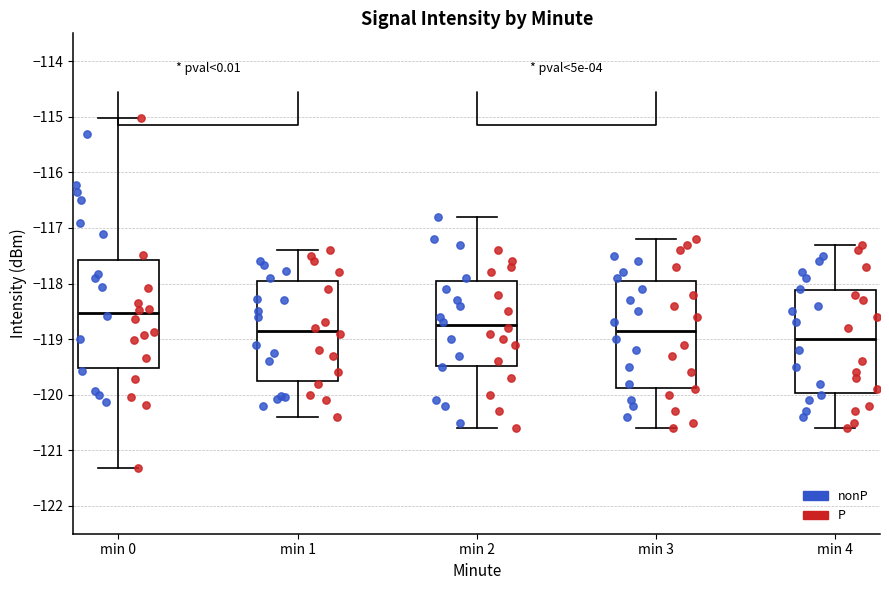

Reading left to right, read every box against the y-axis: the position of its median line, the range the box covers, and the ends of its whiskers. The values are not printed on the chart, so give them approximately, as read against the axis.

min 0: median -118.5, box -119.5 to -117.6, whiskers -121.3 to -115.0
min 1: median -118.8, box -119.7 to -117.9, whiskers -120.4 to -117.4
min 2: median -118.7, box -119.5 to -117.9, whiskers -120.6 to -116.8
min 3: median -118.8, box -119.9 to -117.9, whiskers -120.6 to -117.2
min 4: median -119.0, box -120.0 to -118.1, whiskers -120.6 to -117.3